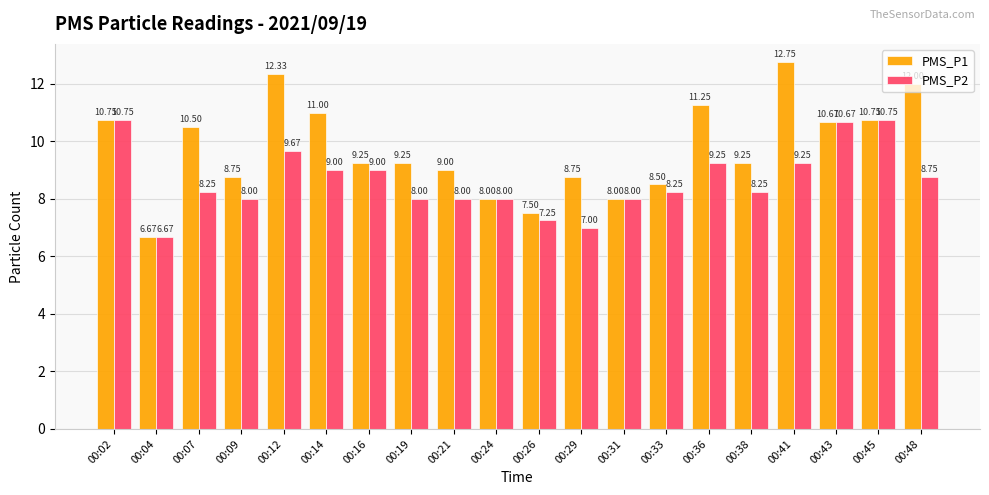

Rank the series by their average value, from highest to lowest.

PMS_P1, PMS_P2